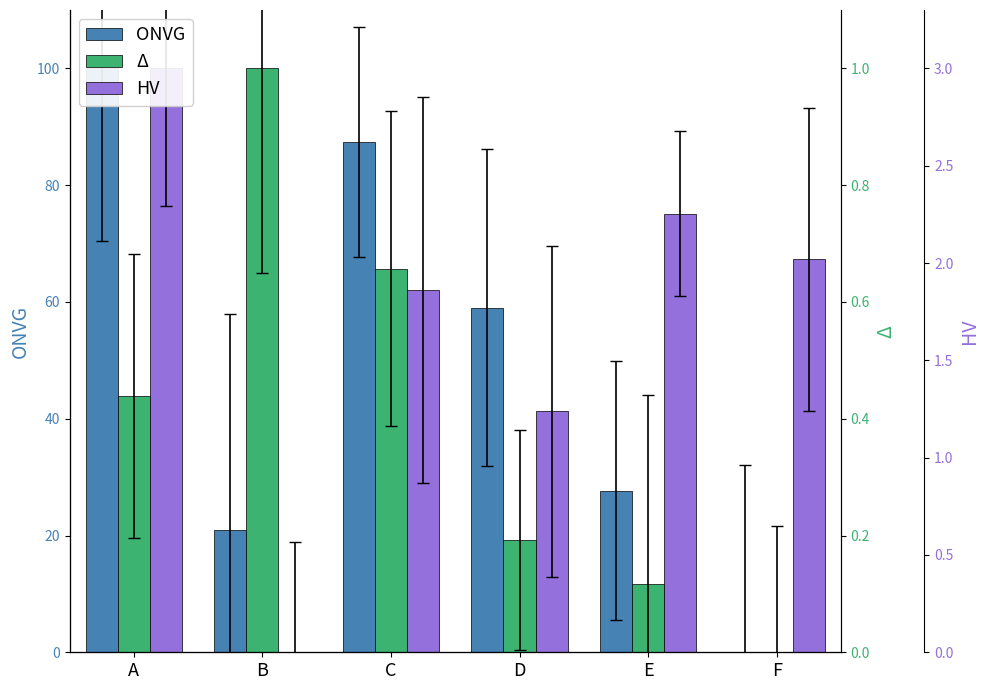

What is the value of the Δ bar at the 5th from the left?

11.7